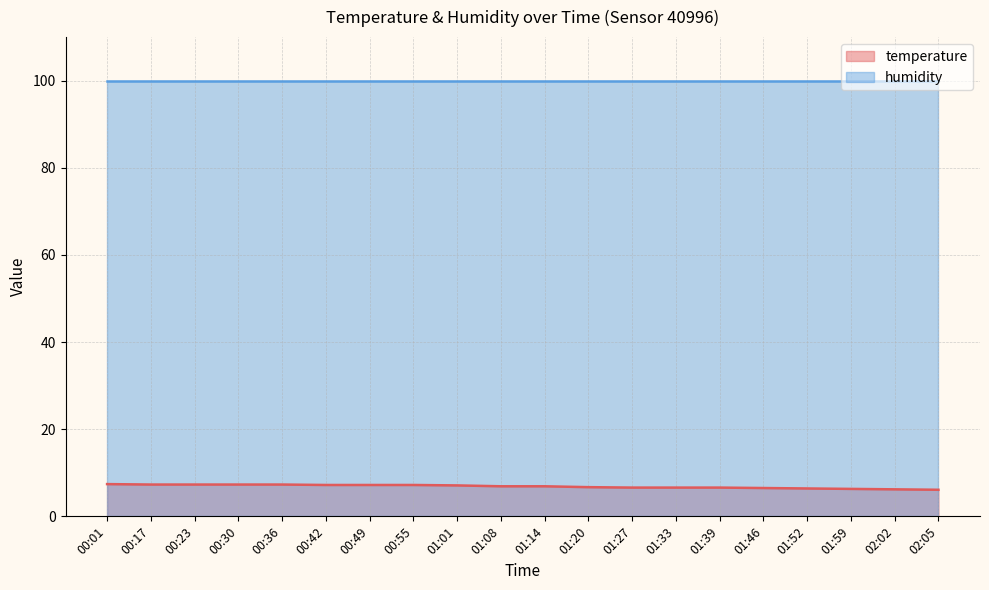

How many lines are shown in the chart?

2